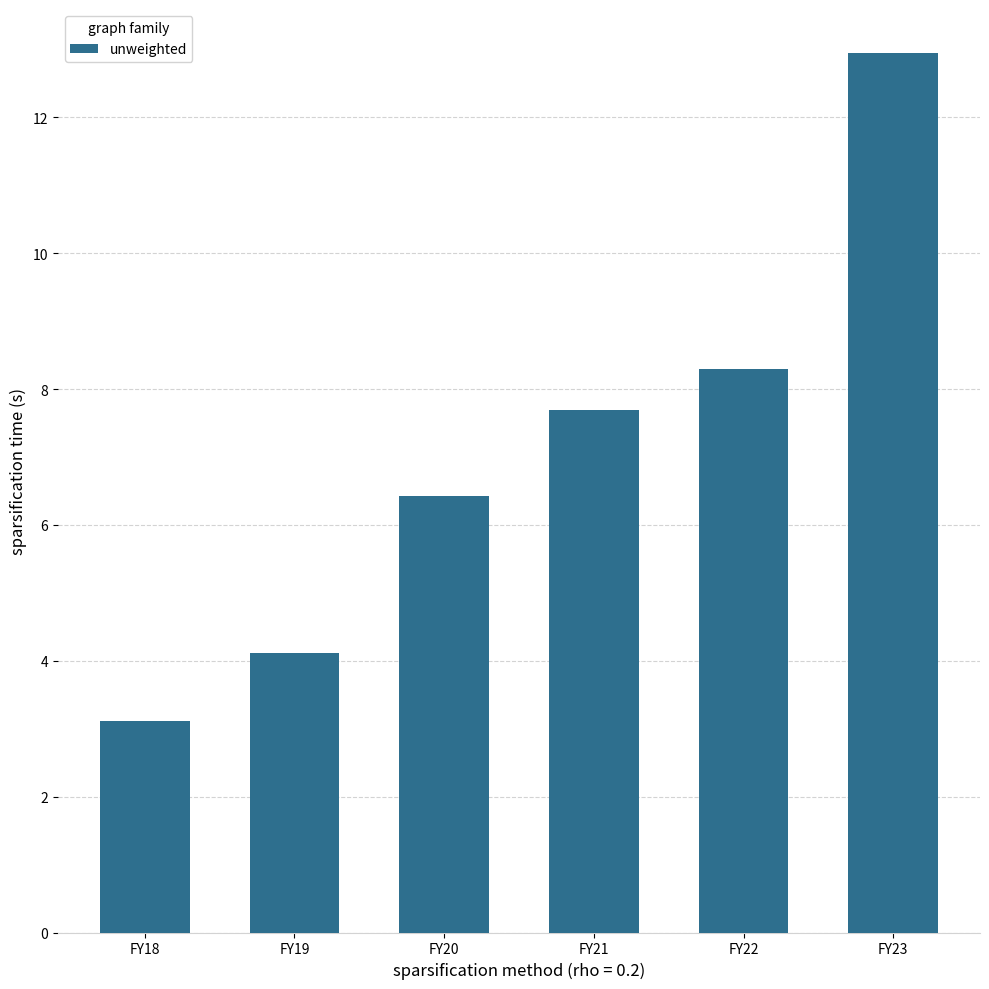

List the labels in order of value, smallest first.

FY18, FY19, FY20, FY21, FY22, FY23